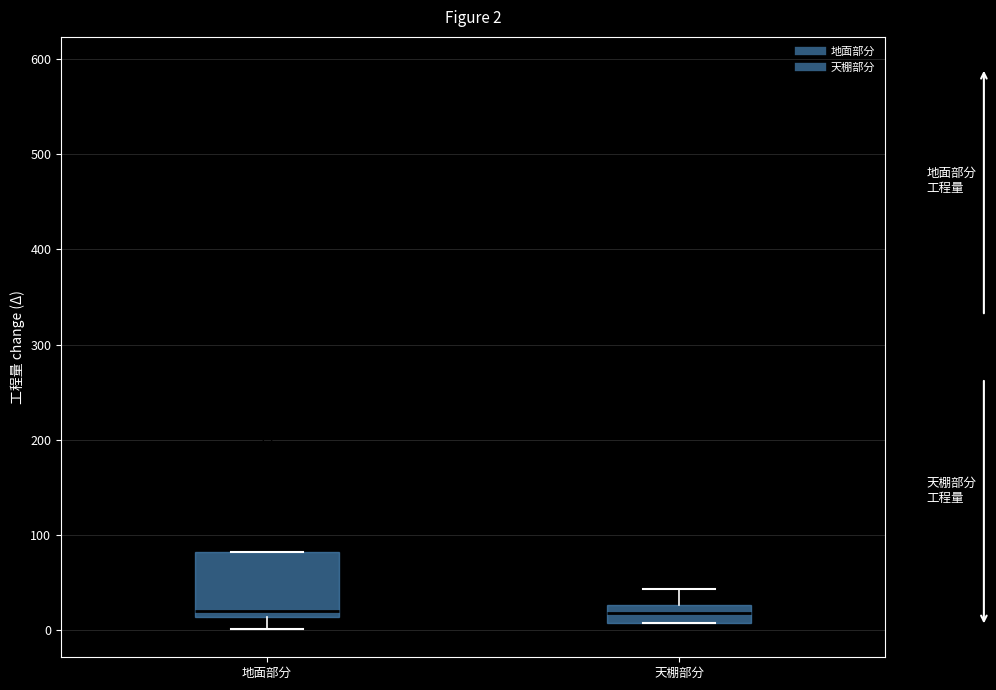

Which box is the tallest, from its lower edge to its upper edge?

地面部分